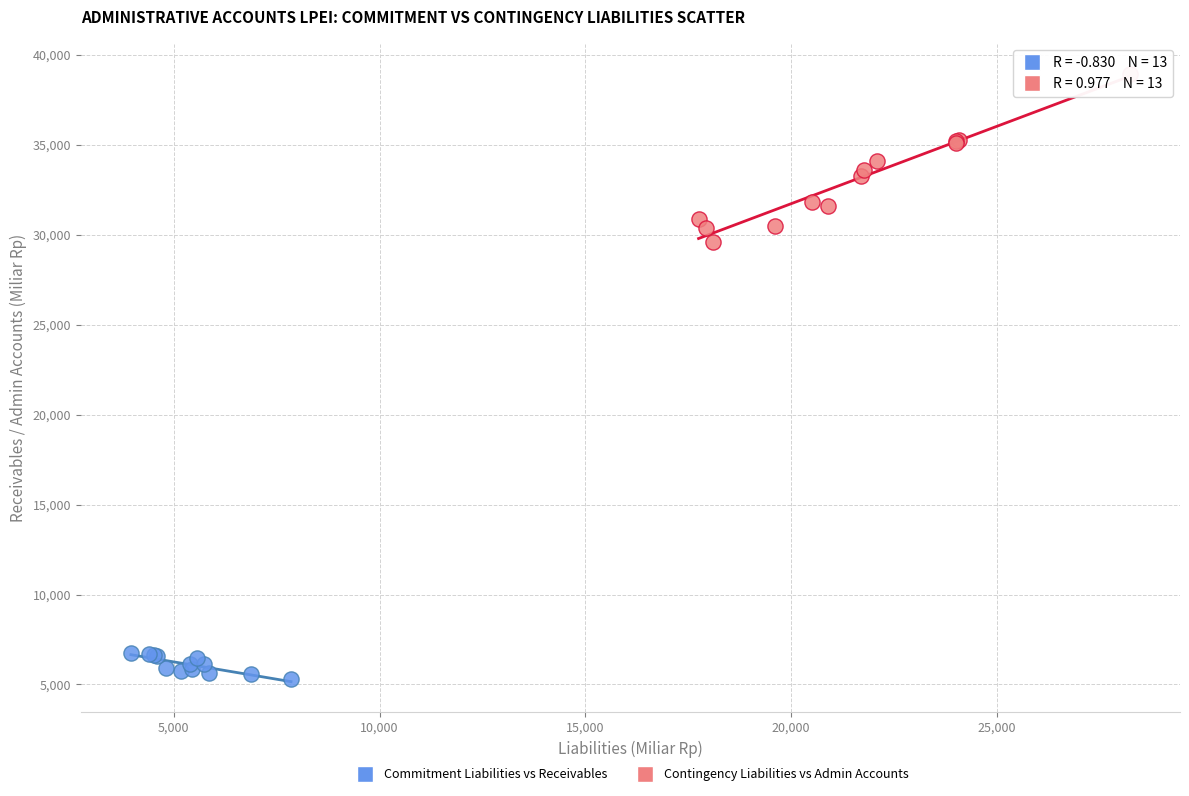

Which series contains the highest Y value?

Contingency Liabilities vs Admin Accounts